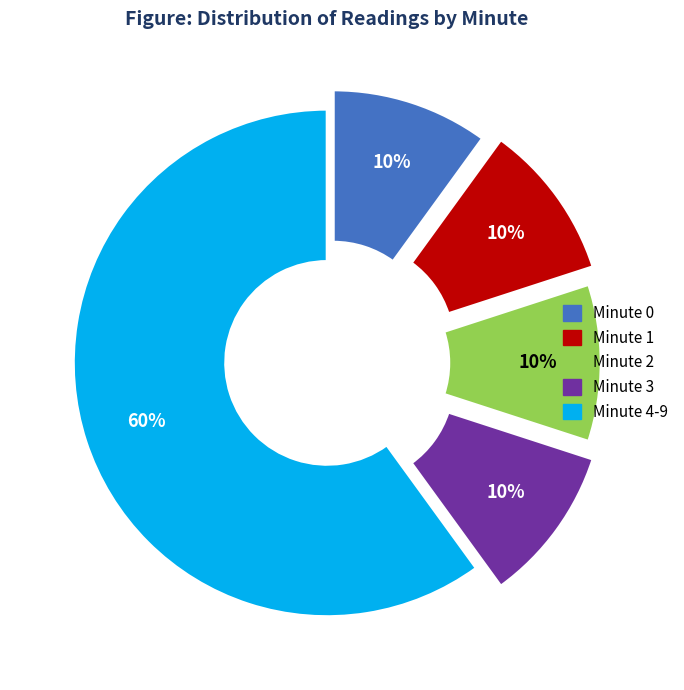

To the nearest percent, what is the difference between the largest and smallest slice percentages?

50%